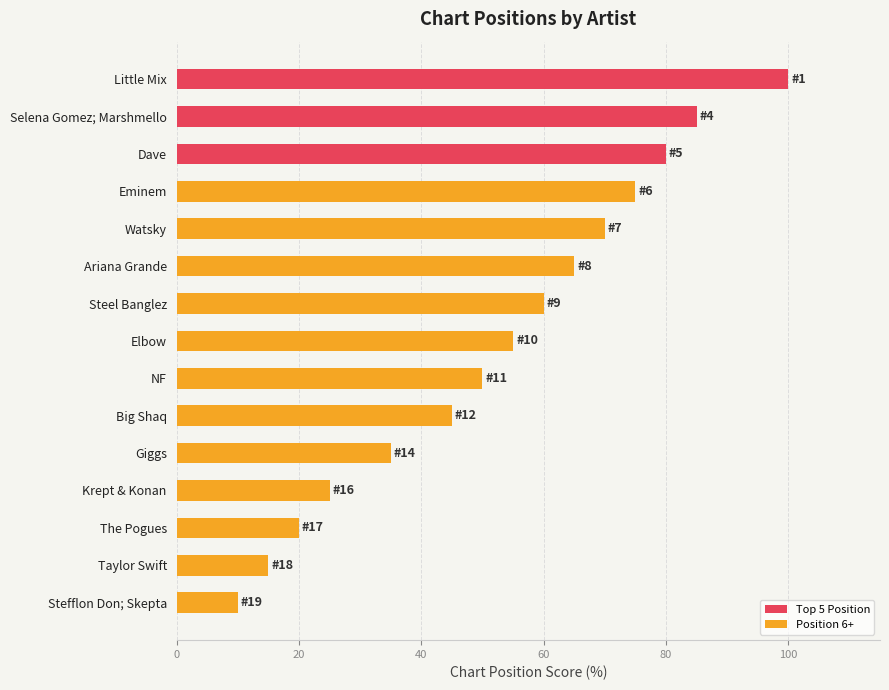

Rank the categories by value from lowest to highest.

Stefflon Don; Skepta, Taylor Swift, The Pogues, Krept & Konan, Giggs, Big Shaq, NF, Elbow, Steel Banglez, Ariana Grande, Watsky, Eminem, Dave, Selena Gomez; Marshmello, Little Mix